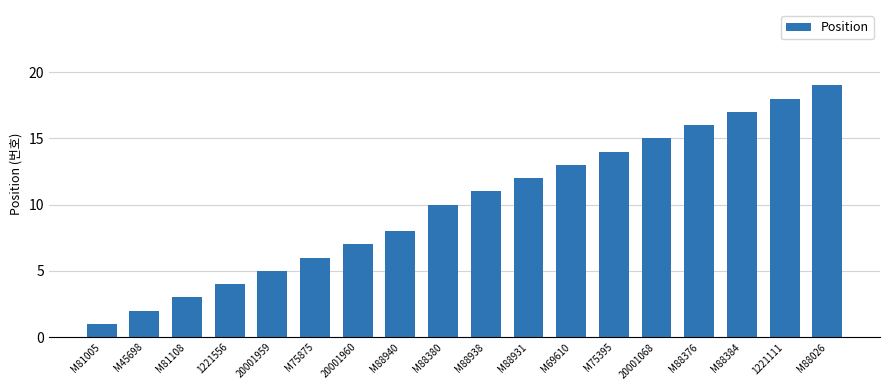

At which label is the value closest to 10?

M88380